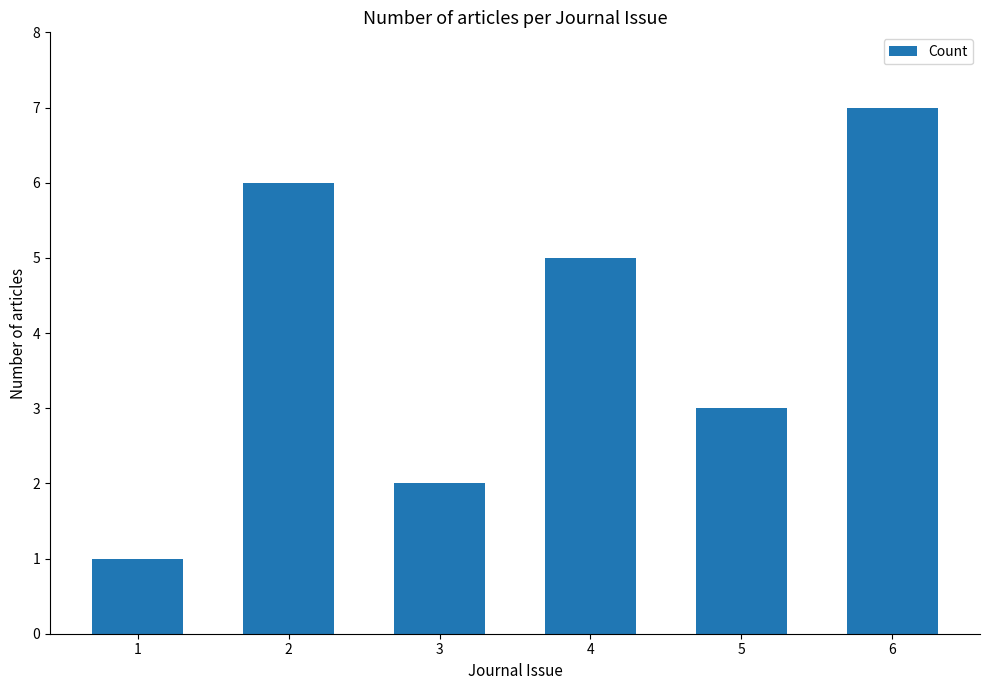

What is the sum of all values?

24